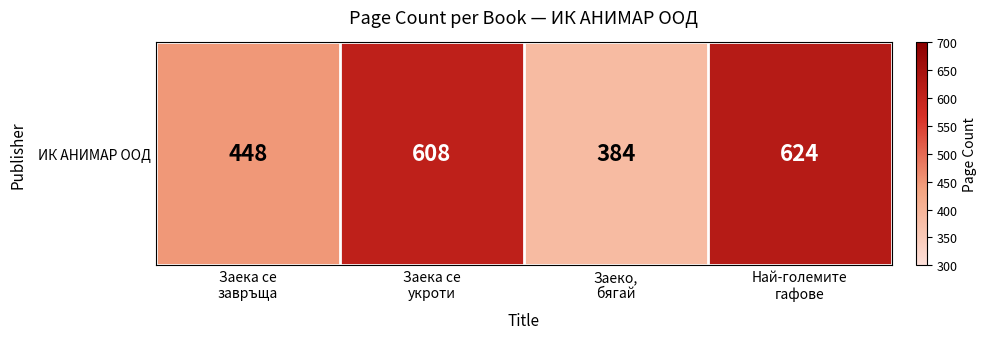

Reading right to left, what are all the values shown in this chart?

Най-големите
гафове=624	Заеко,
бягай=384	Заека се
укроти=608	Заека се
завръща=448